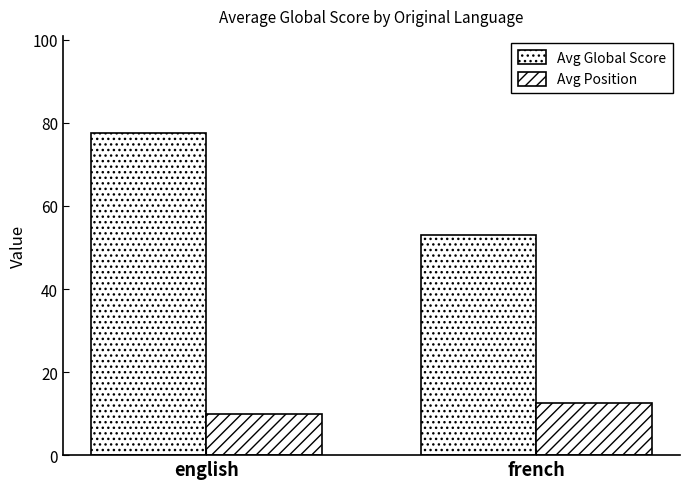

How many bars are there in total?

4